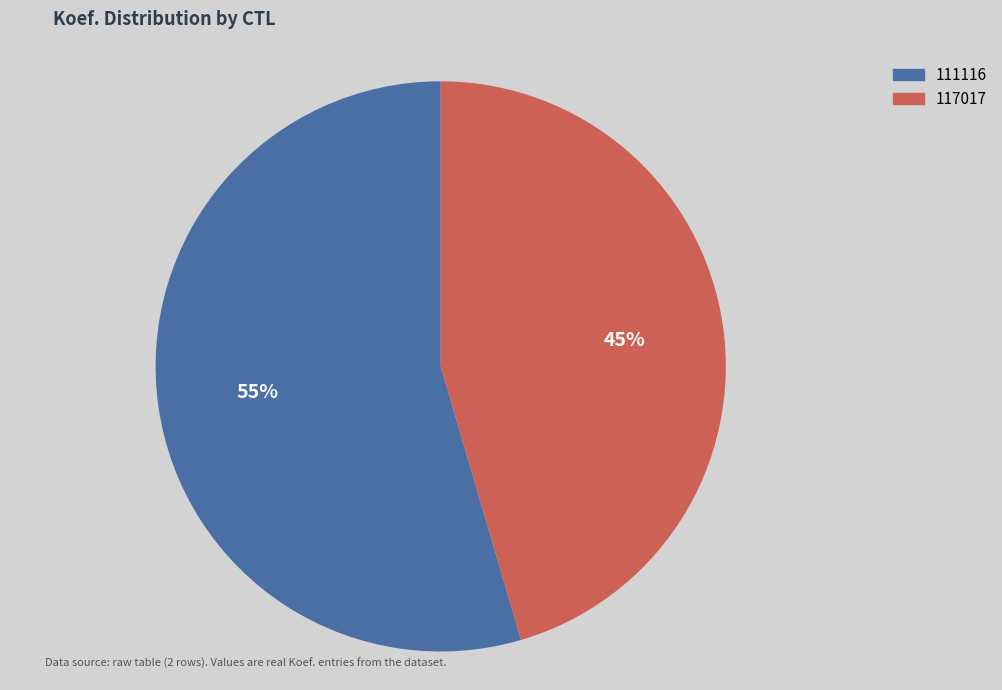

Is there any slice that represents more than half of the pie?

Yes